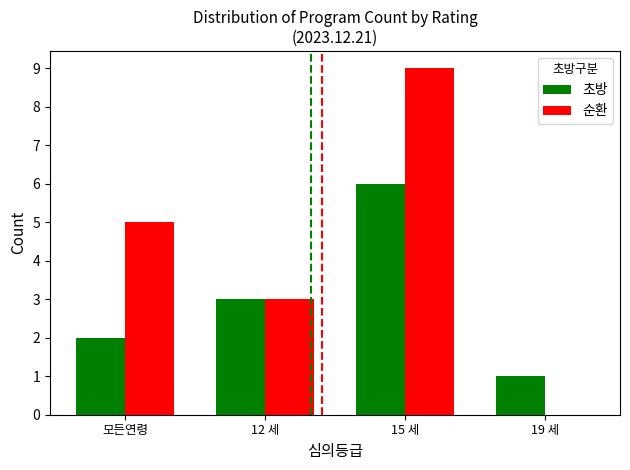

At which category is the sum across all series the highest?

15 세